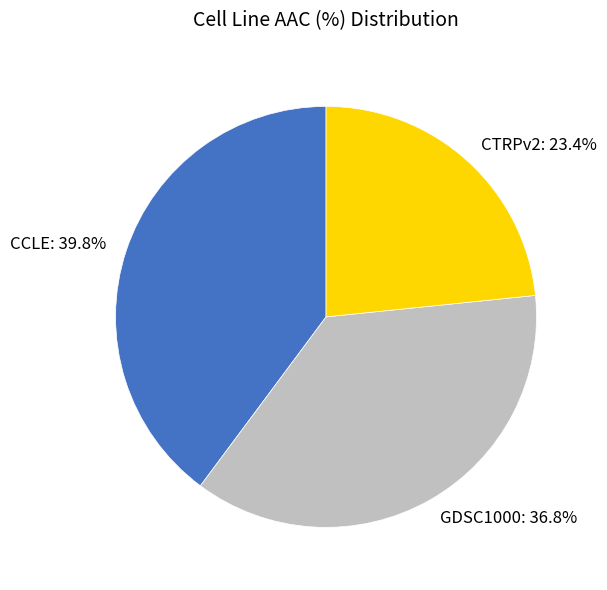

Count the number of slices in the pie.

3